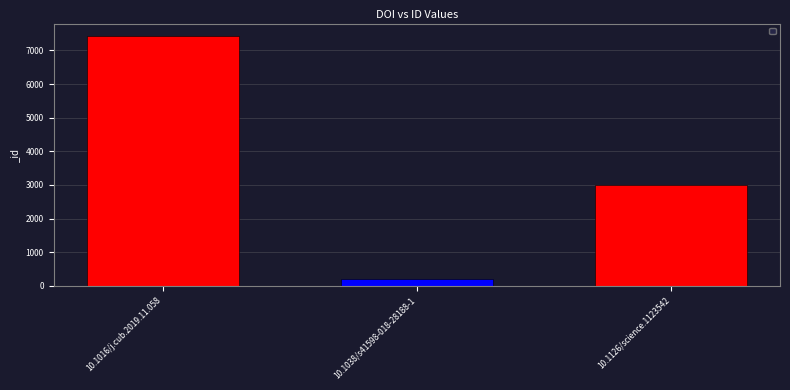

Reading left to right, what are all the values shown in this chart?

7427	191	3012